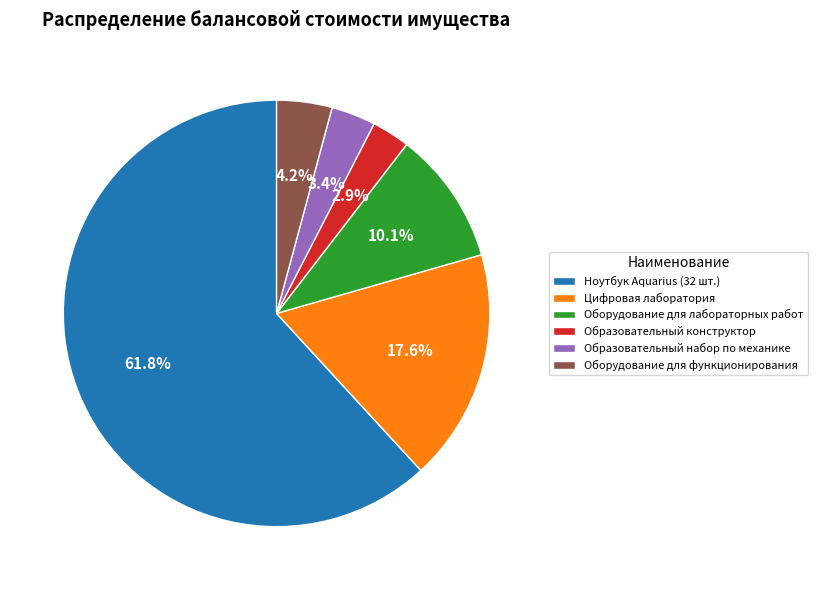

How many slices are in this pie chart?

6